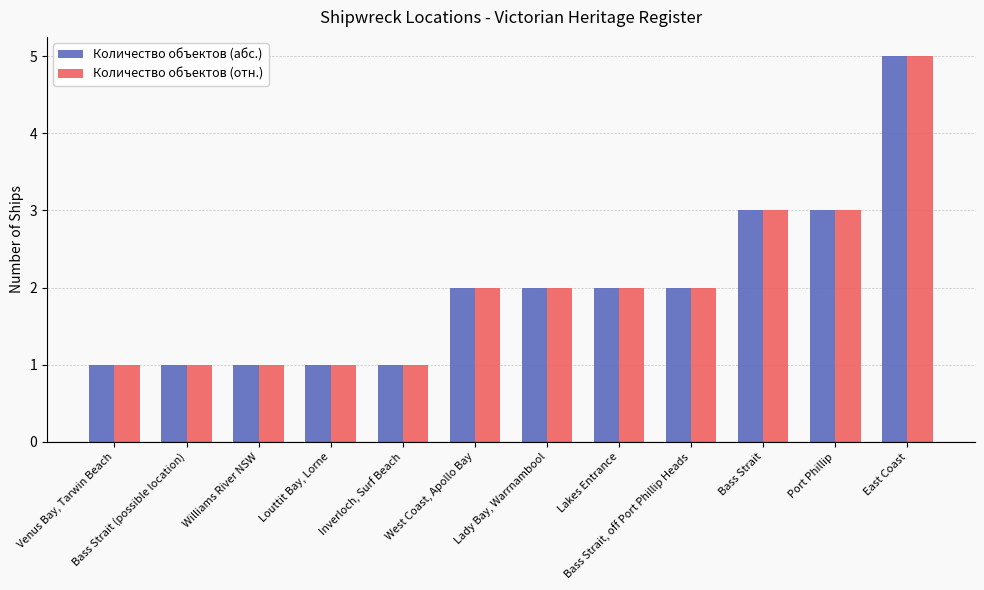

The Количество объектов (абс.) series shows 8 at East Coast. True or false?

False